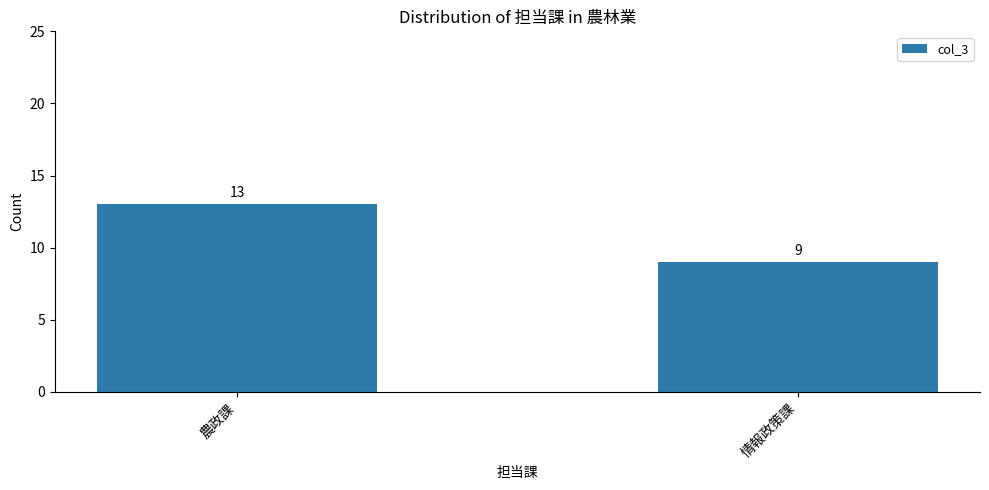

Approximately how many times larger is the value at 情報政策課 compared to 農政課?

0.7